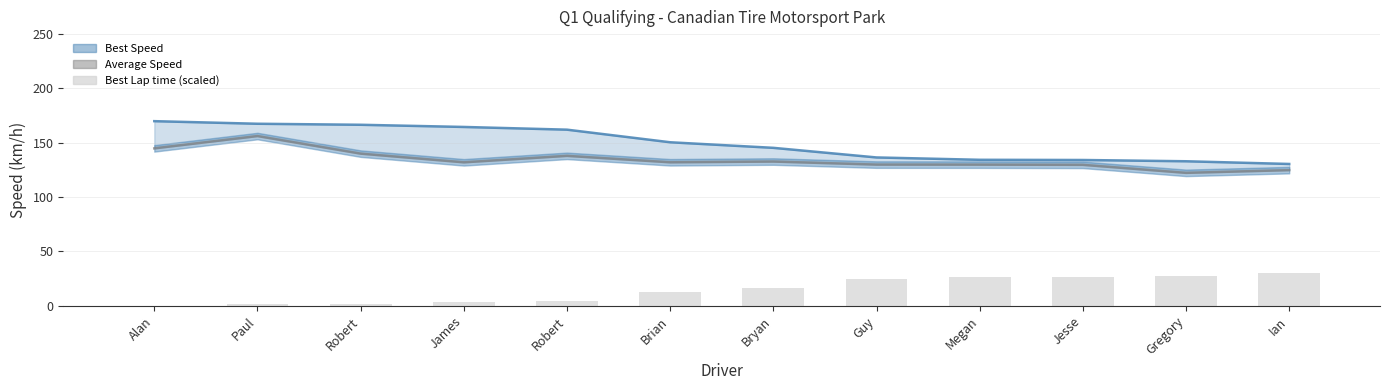

Is it true that Best Lap time (scaled) equals 26.3 at Megan?

True